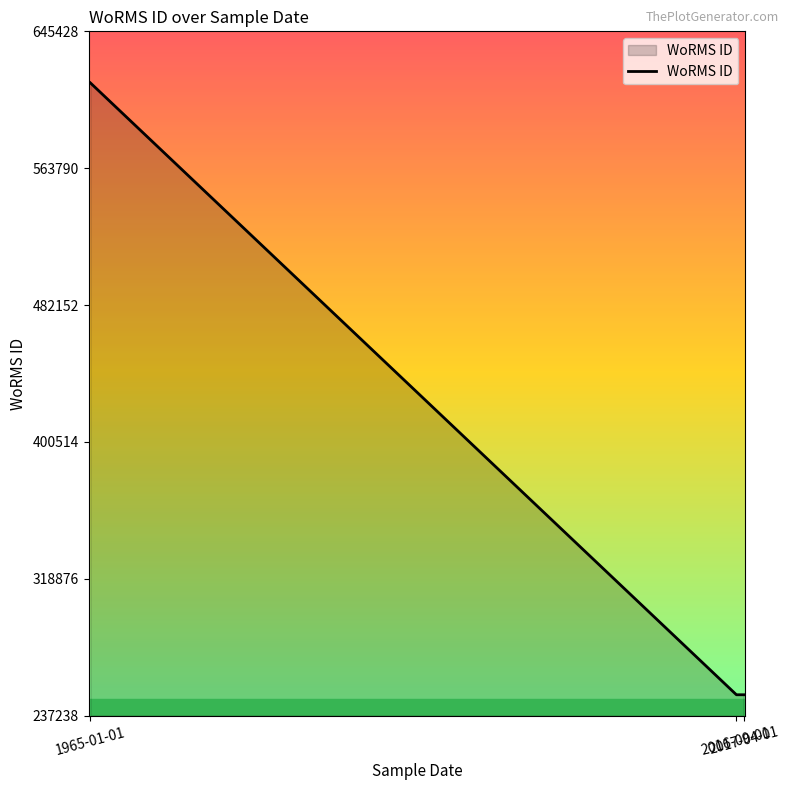

How many values are between 249725 and 614694?

3